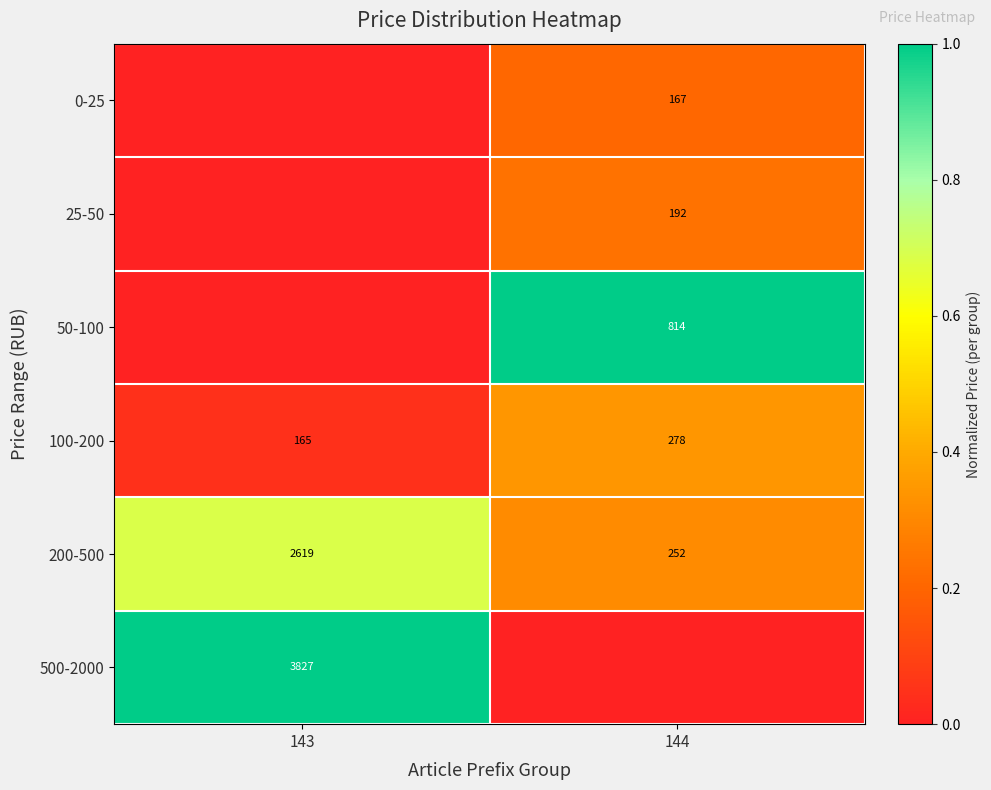

What is the lowest value of the 100-200 series?

165